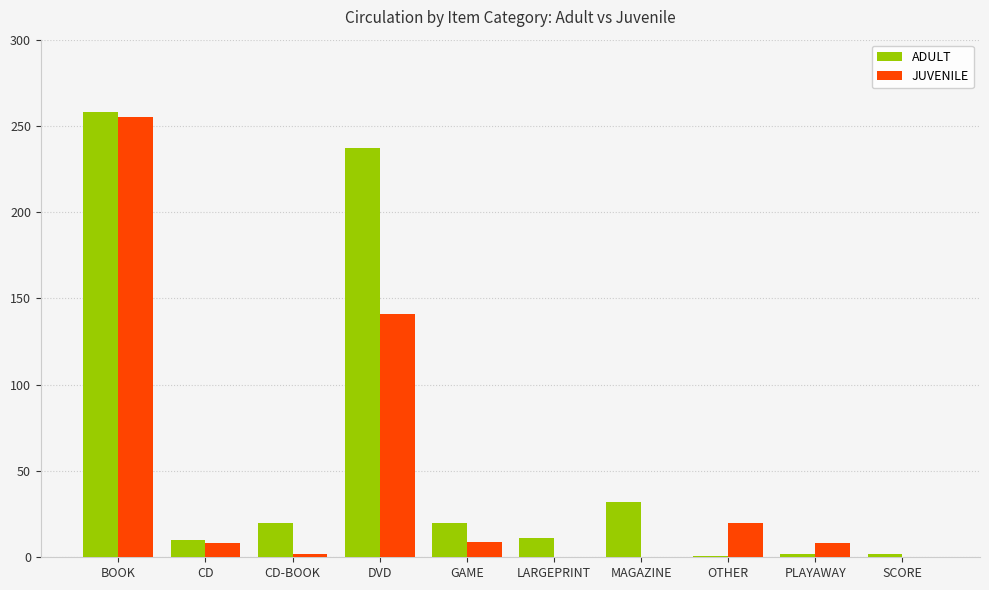

Which series has the largest total across all categories?

ADULT